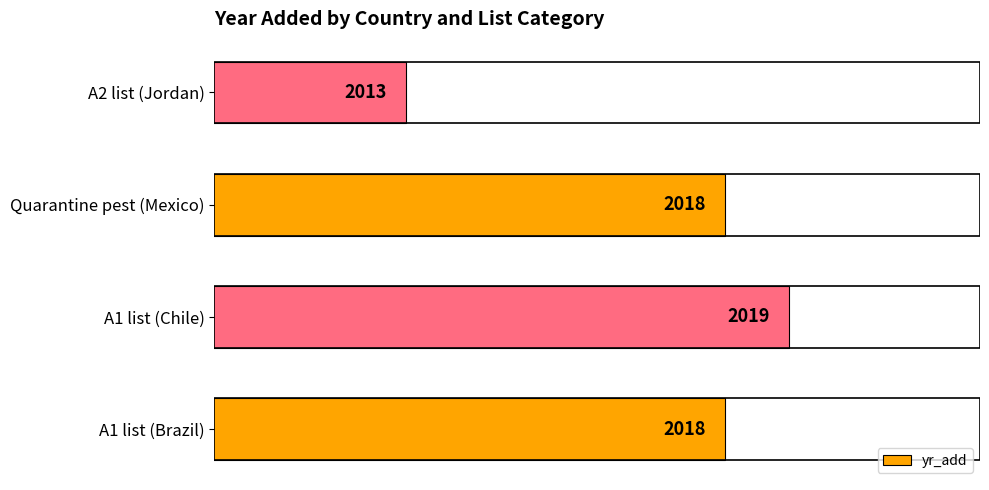

What is the change in value from A1 list (Chile) to A2 list (Jordan)?

-6